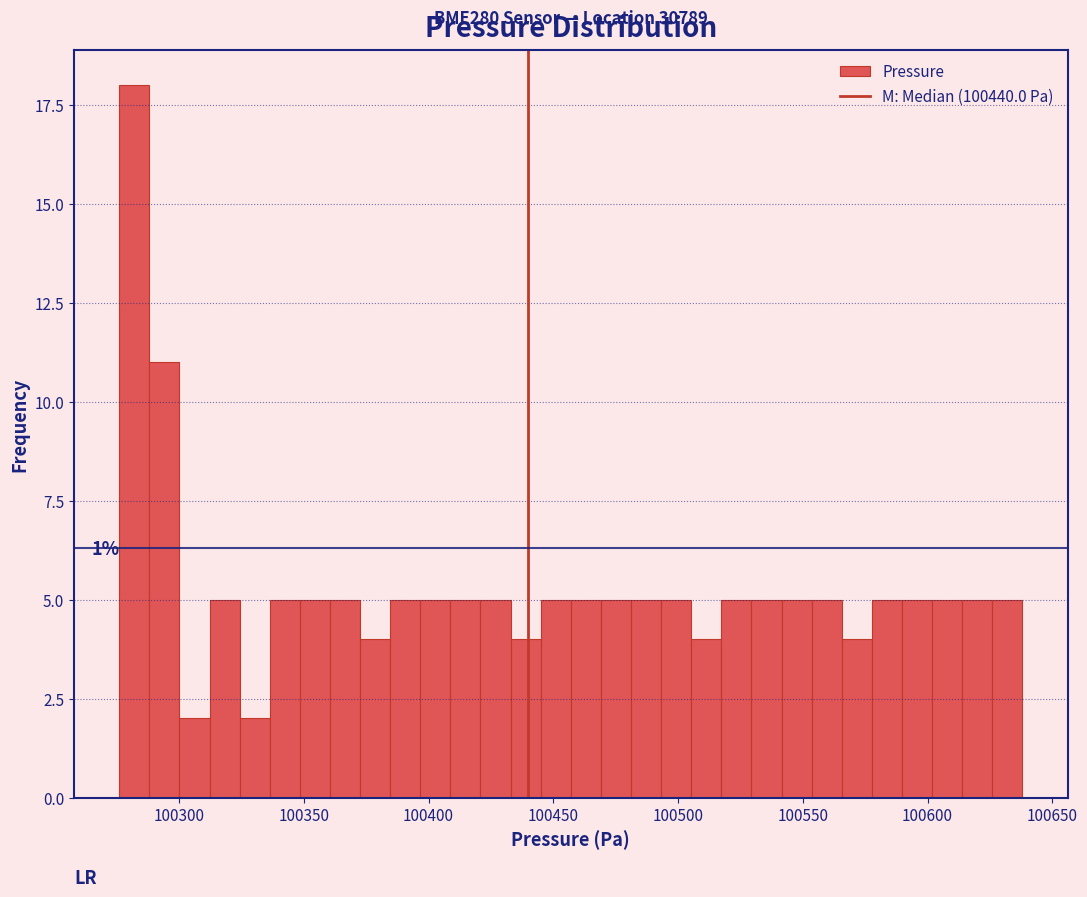

Around what value on the x-axis is the tallest bar? Give the approximate position of its centre, as read against the axis.

100280